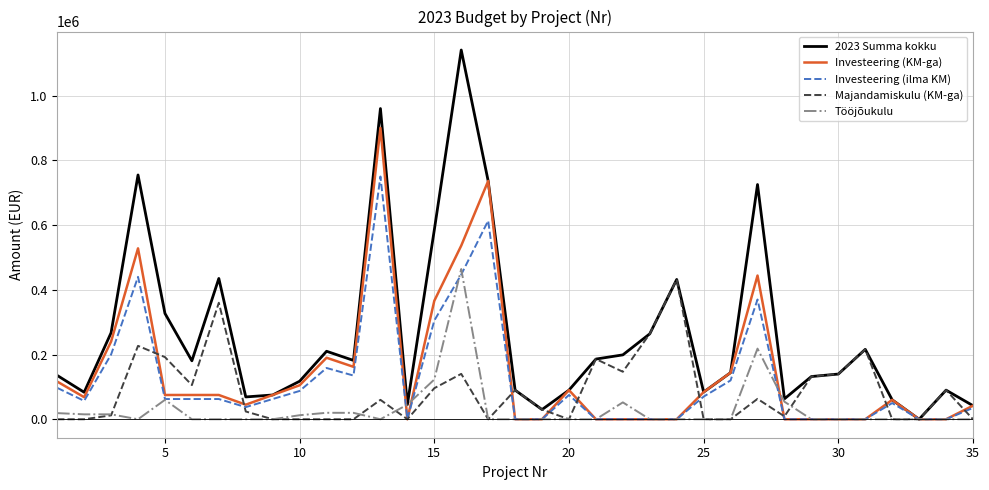

Which series has the largest range (max minus min)?

2023 Summa kokku